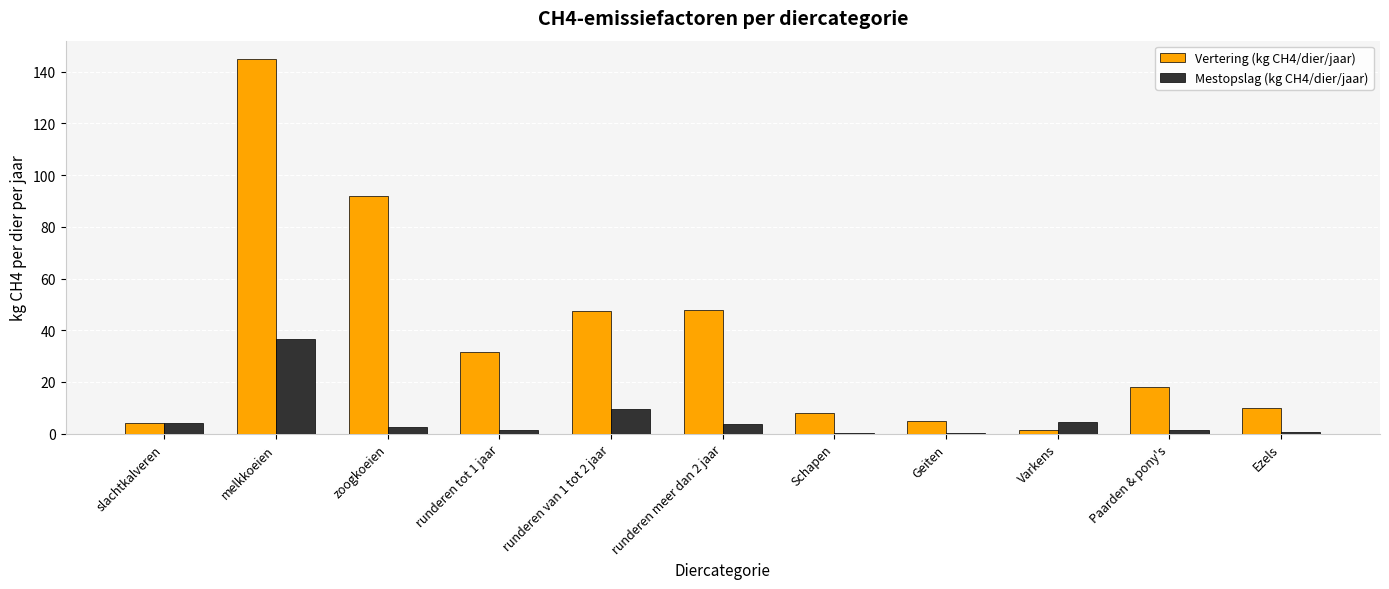

At which category is the sum across all series the highest?

melkkoeien